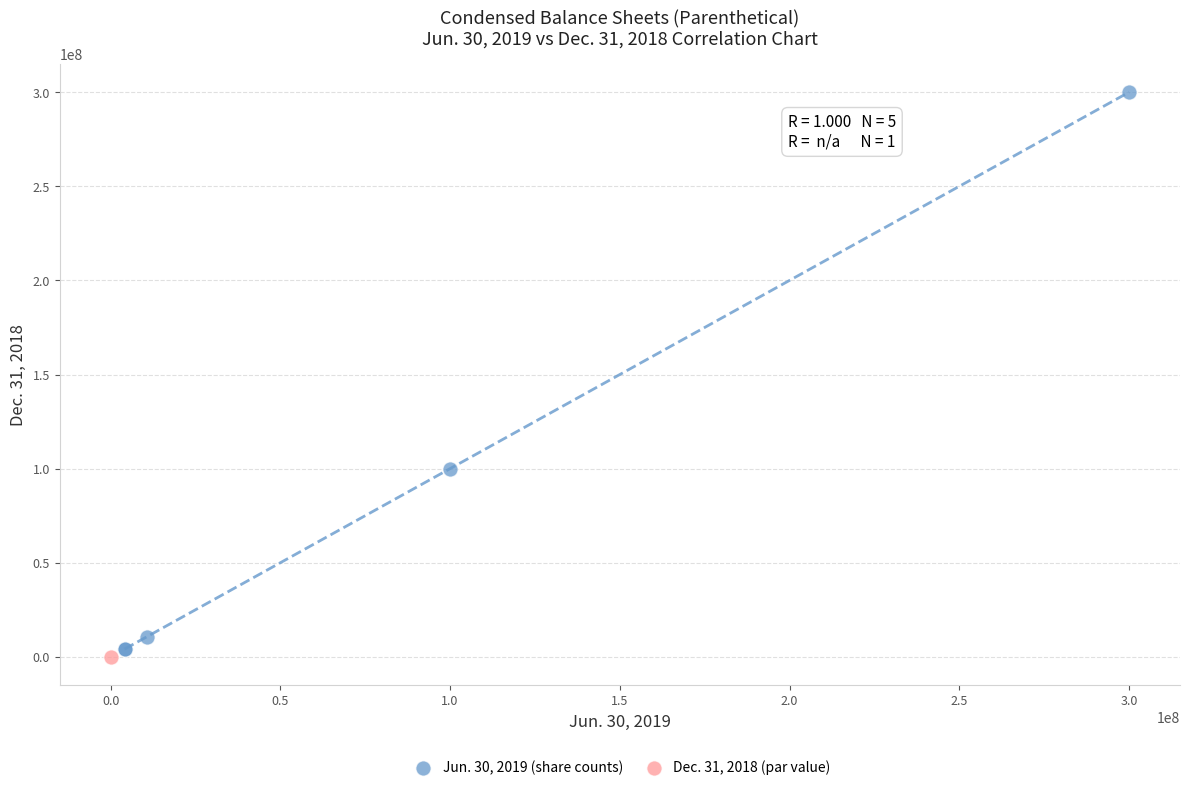

What are all the series names shown in the legend?

Jun. 30, 2019 (share counts), Dec. 31, 2018 (par value)